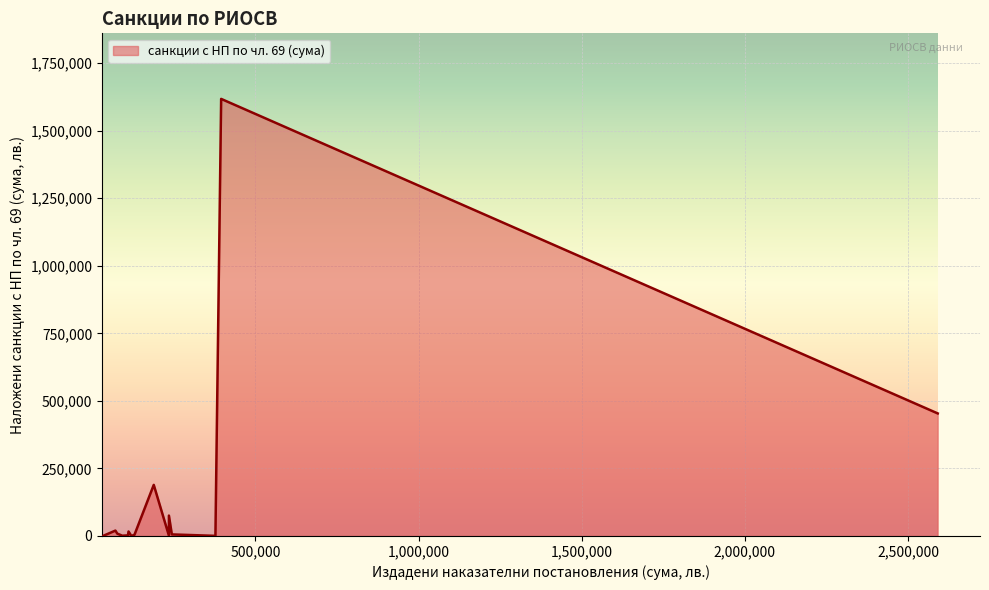

What is the difference between the maximum and minimum values?

1617710.0